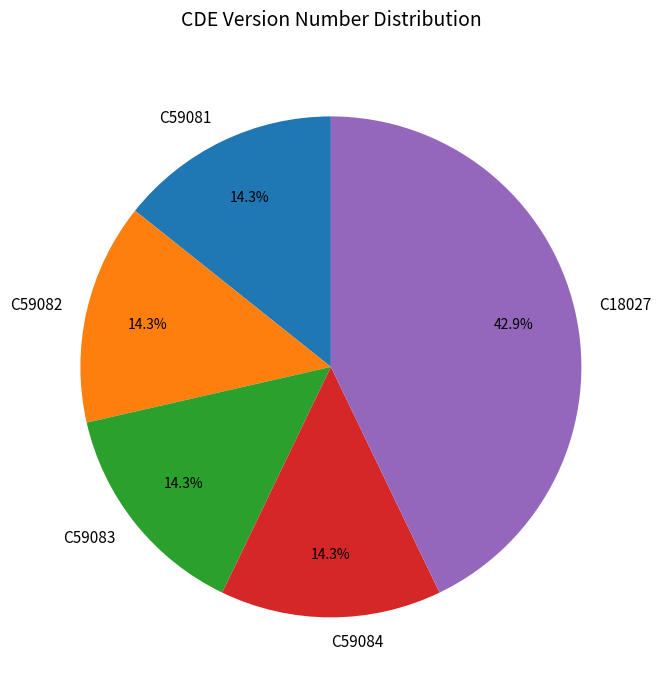

Does C59082 account for over 50% of the chart?

No